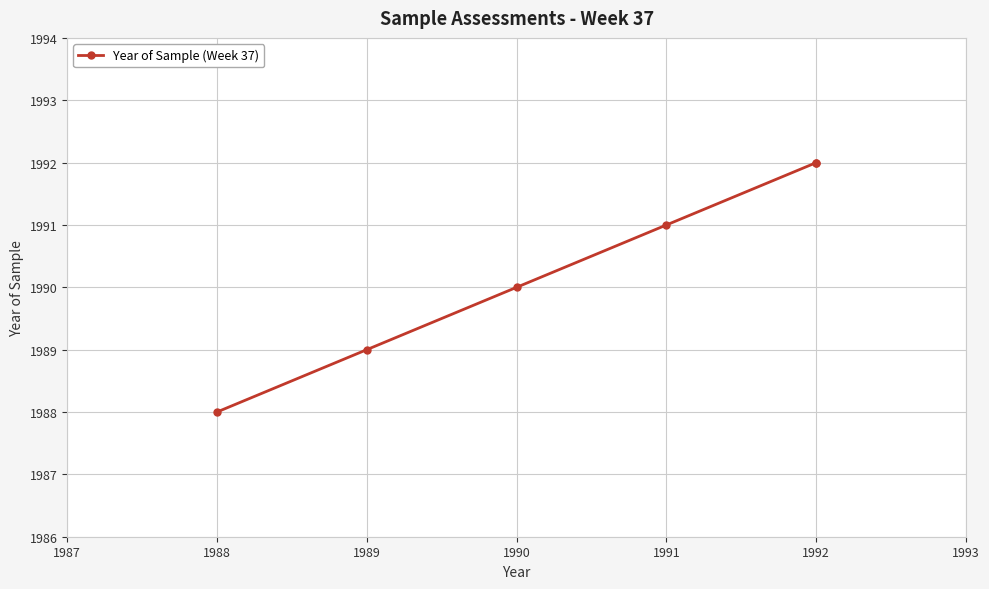

What is the minimum value shown in the chart?

1988